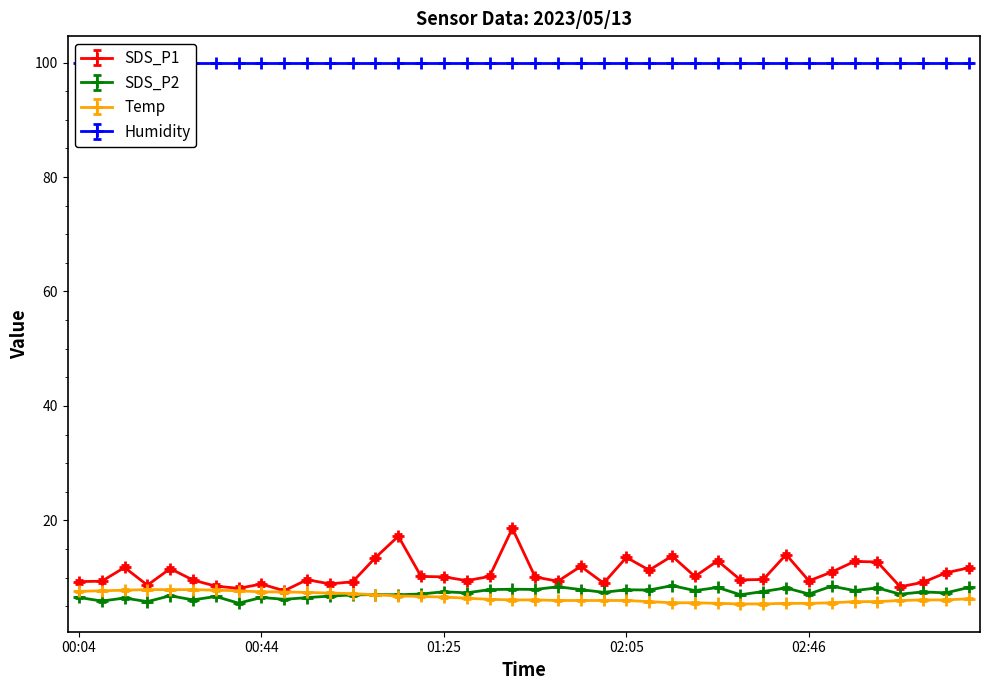

True or false: Temp and SDS_P2 intersect in this chart.

True